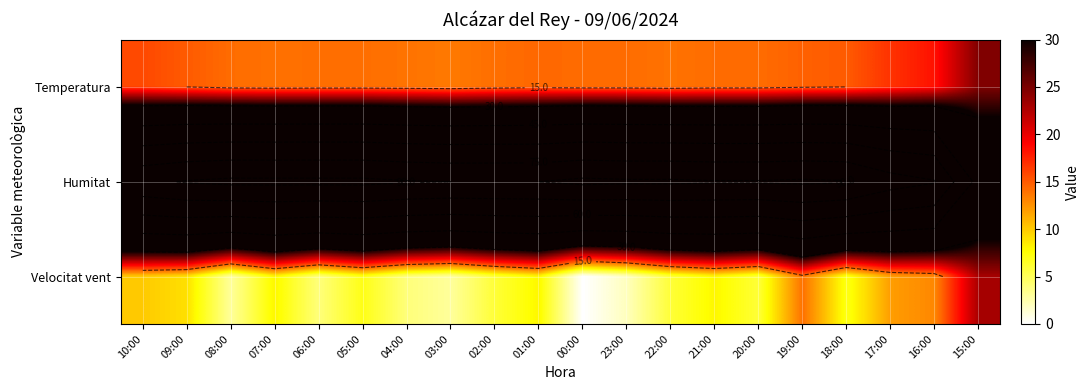

At which label is Velocitat vent closest to 11?

10:00